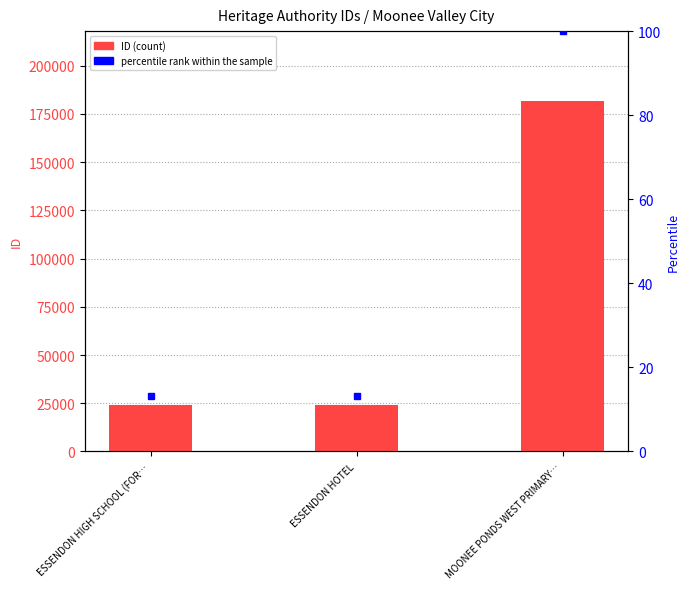

What value does the ID series have at ESSENDON HOTEL?

23899.0